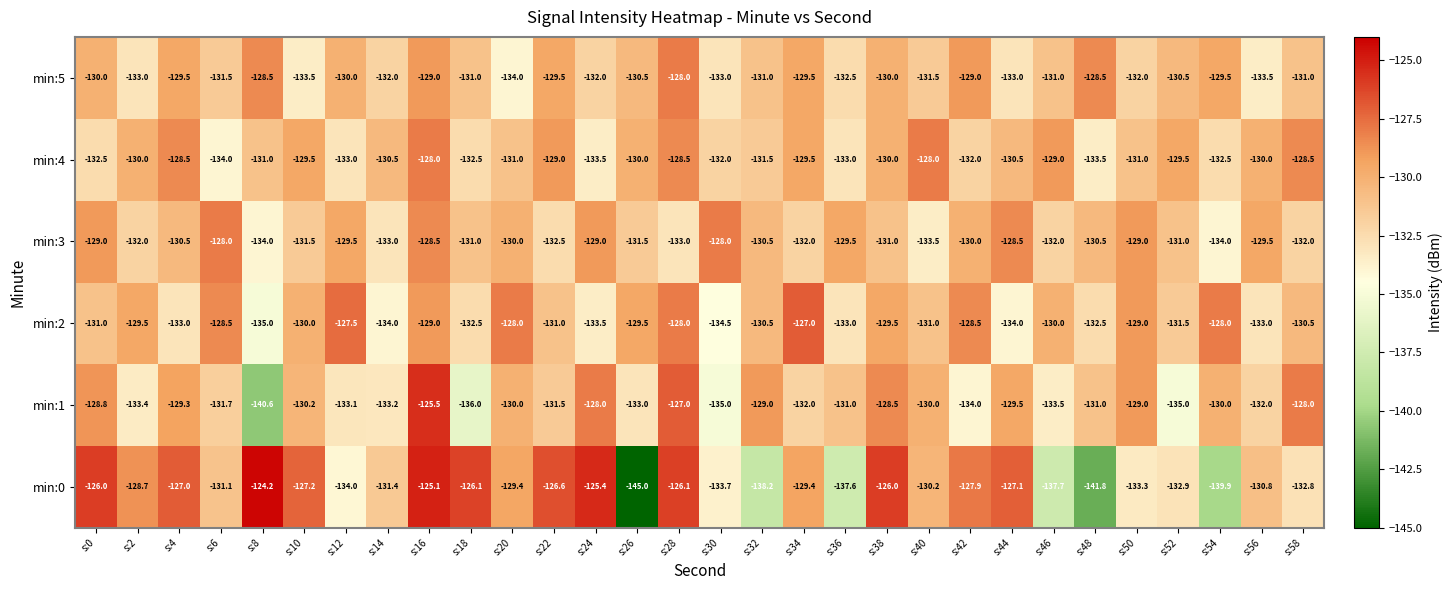

What is the total value across all series at s:18?

-789.1